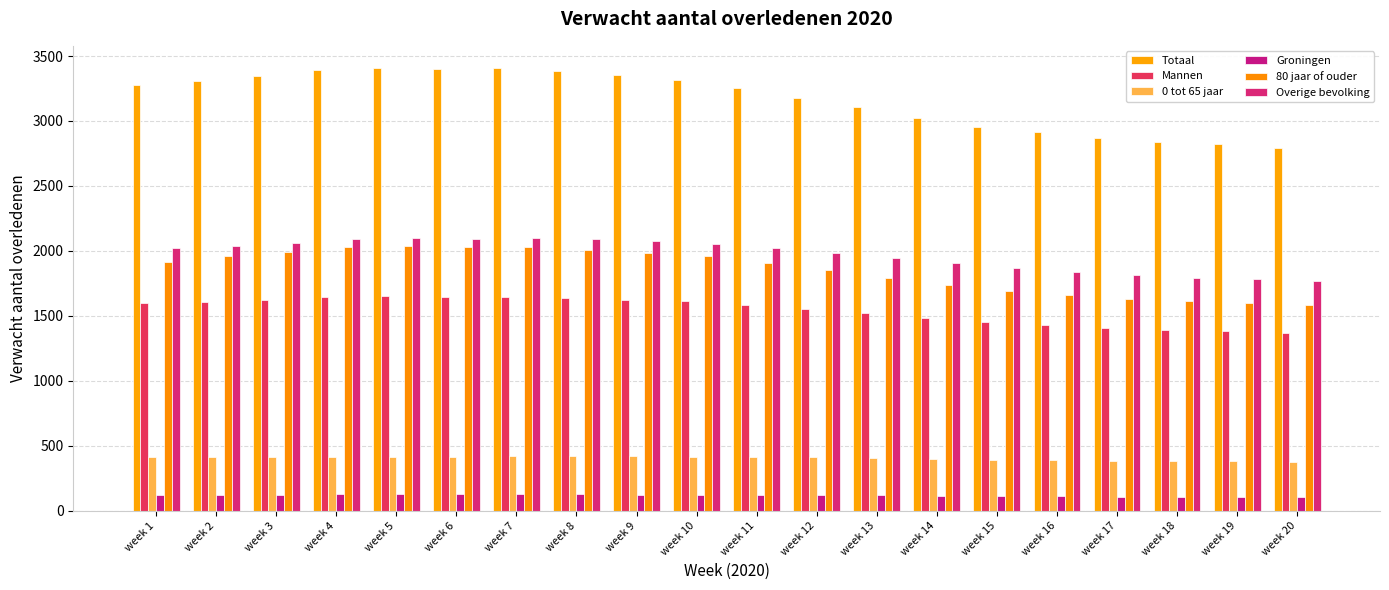

What is the approximate value of Overige bevolking at week 20, to the nearest 50?

1750